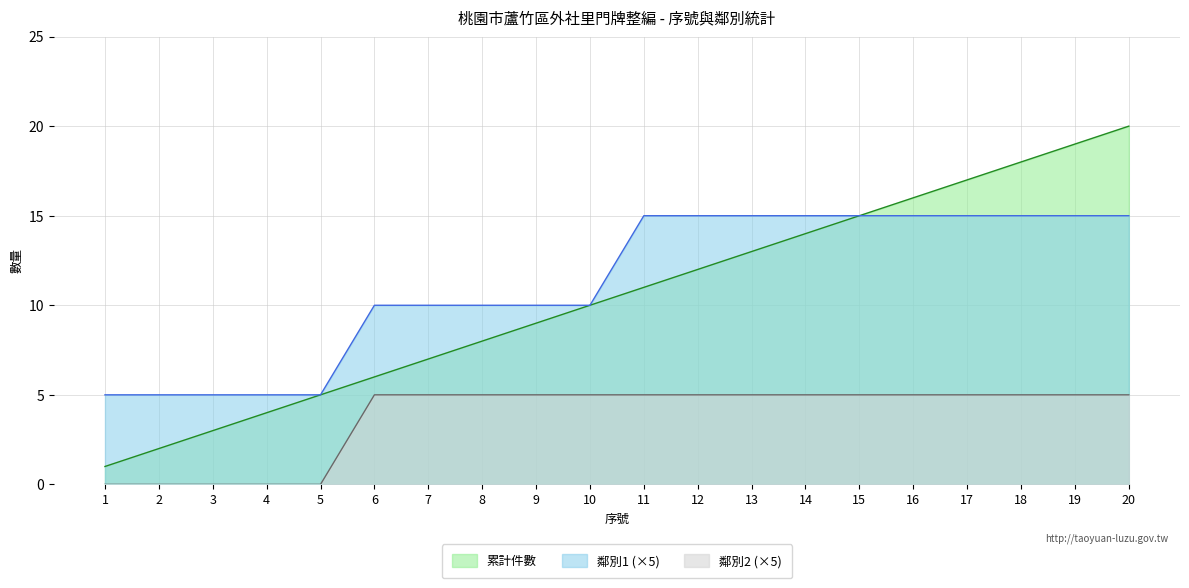

Is it true that 鄰別1 equals 15 at 15?

True